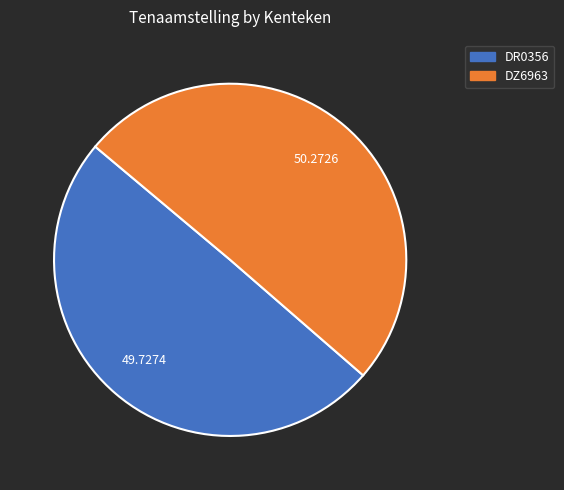

Rank the categories by value from highest to lowest.

DZ6963, DR0356